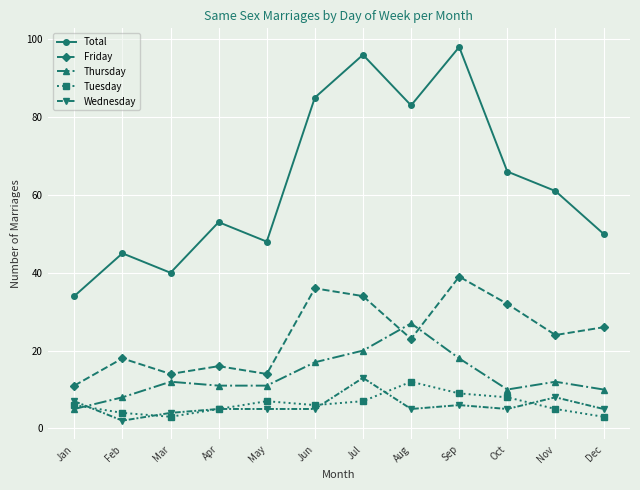

How many lines are shown in the chart?

5